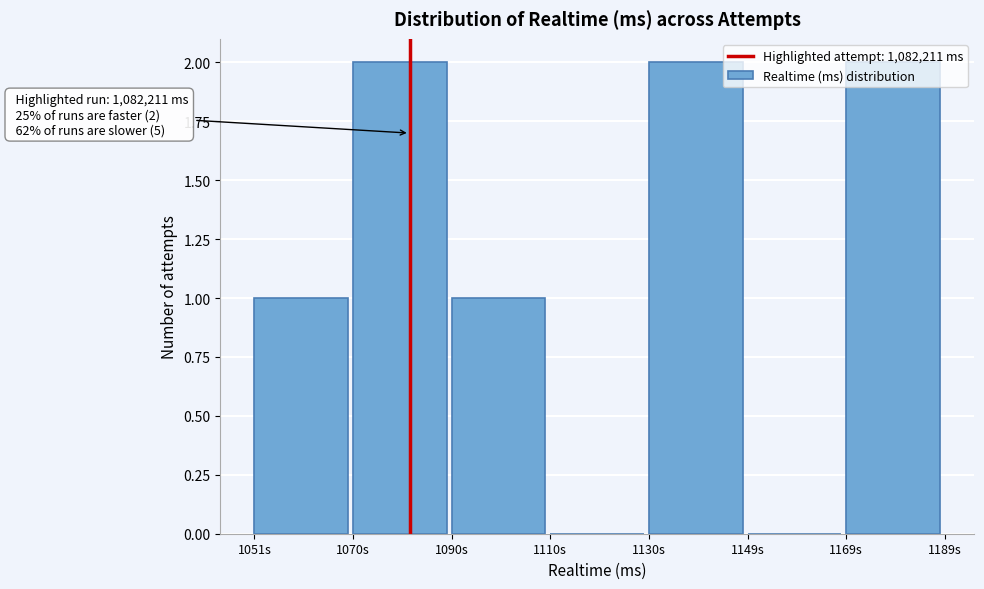

The value at 1051s is 1. True or false?

True